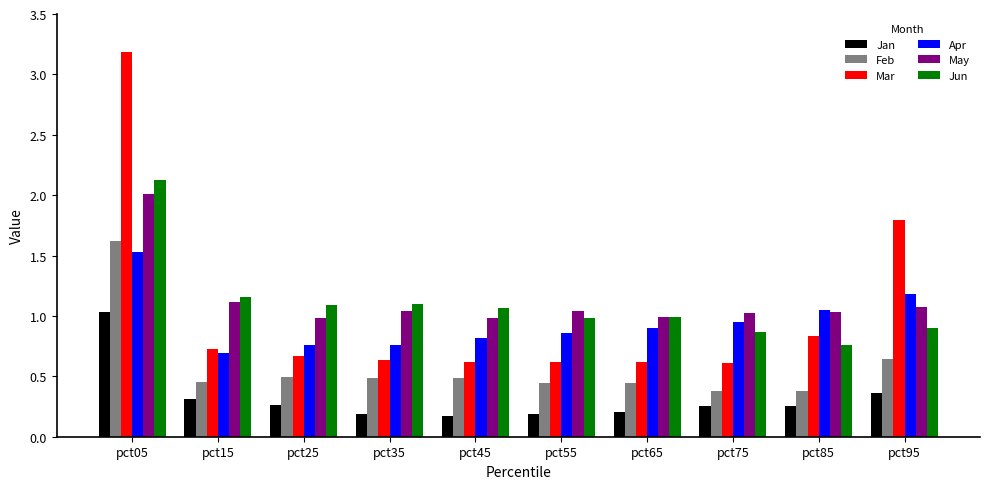

At which label does May first exceed 1?

pct05